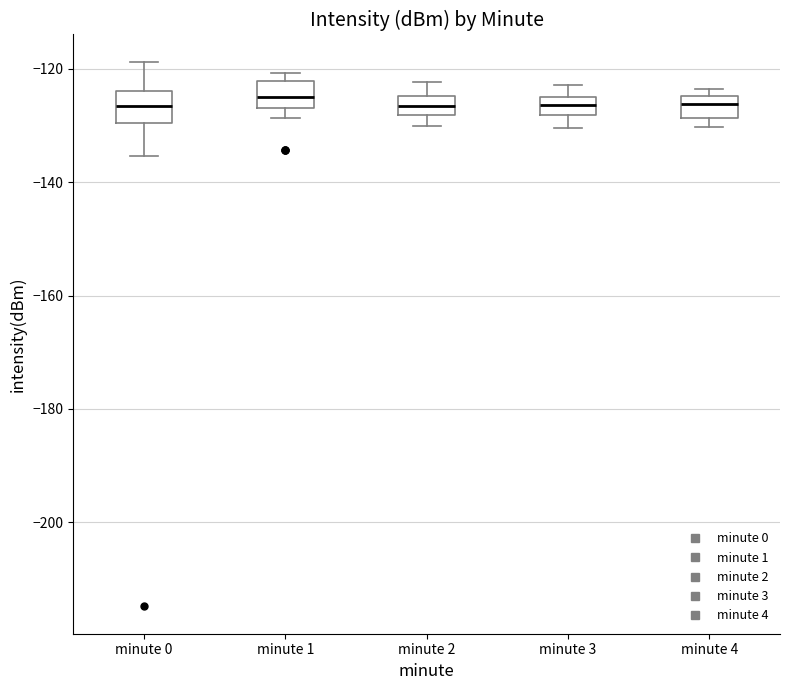

Reading left to right, read every box against the y-axis: the position of its median line, the range the box covers, and the ends of its whiskers. The values are not printed on the chart, so give them approximately, as read against the axis.

minute 0: median -126, box -130 to -124, whiskers -136 to -118
minute 1: median -124, box -126 to -122, whiskers -128 to -120
minute 2: median -126, box -128 to -124, whiskers -130 to -122
minute 3: median -126, box -128 to -124, whiskers -130 to -122
minute 4: median -126, box -128 to -124, whiskers -130 to -124 (just above the box's upper edge)